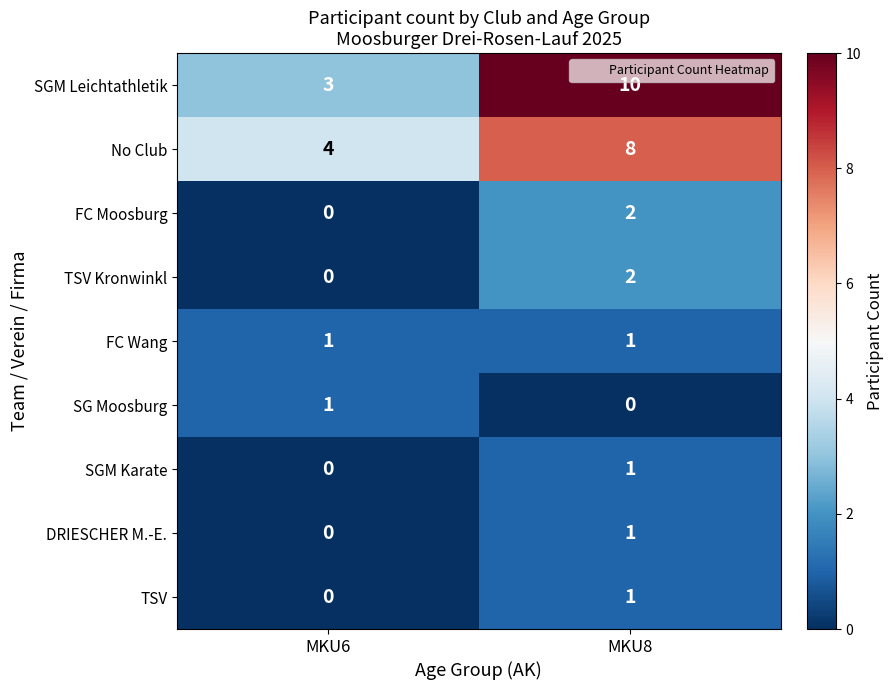

Which category has the highest value across all series?

MKU8